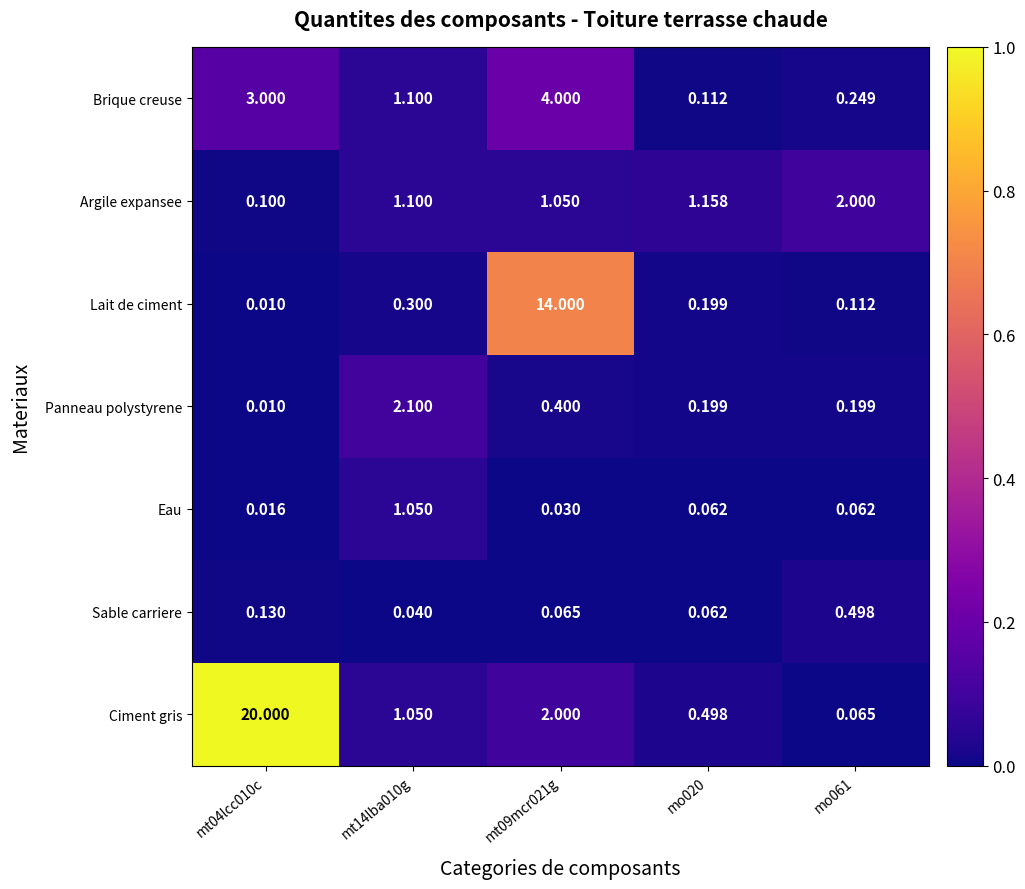

Rank the series by their maximum value, from highest to lowest.

Ciment gris, Lait de ciment, Brique creuse, Panneau polystyrene, Argile expansee, Eau, Sable carriere